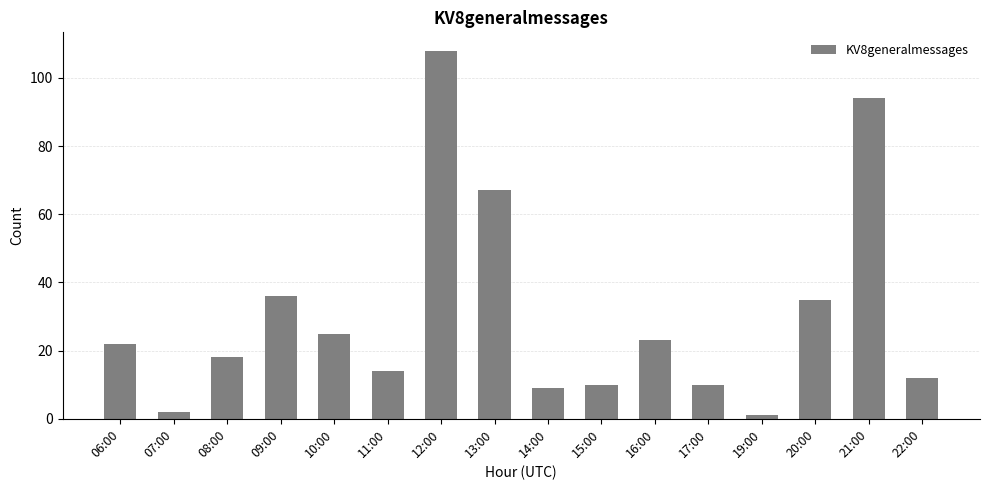

What is the minimum value shown in the chart?

1